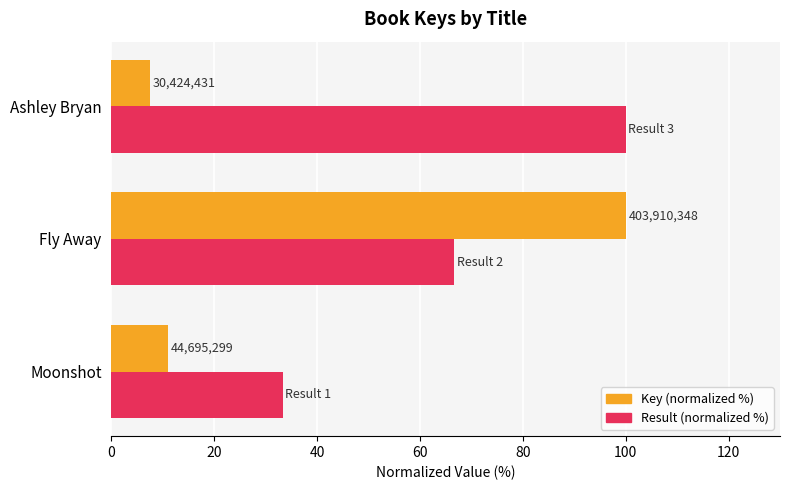

Reading left to right, list all the values displayed in this chart.

Key (normalized %): 11.1	100.0	7.5
Result (normalized %): 33.3	66.7	100.0